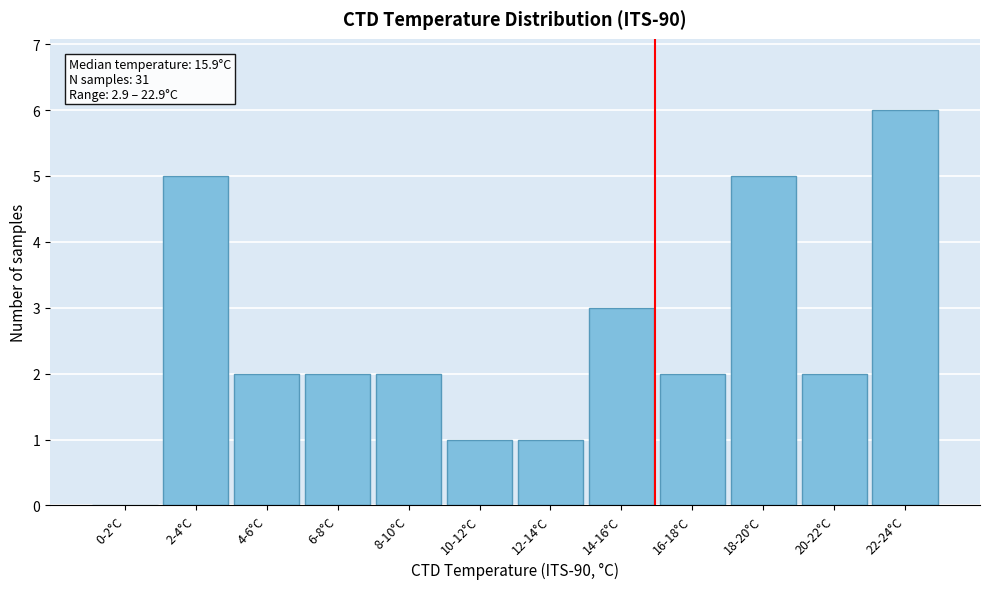

Reading right to left, list all the values displayed in this chart.

22-24°C=6	20-22°C=2	18-20°C=5	16-18°C=2	14-16°C=3	12-14°C=1	10-12°C=1	8-10°C=2	6-8°C=2	4-6°C=2	2-4°C=5	0-2°C=0